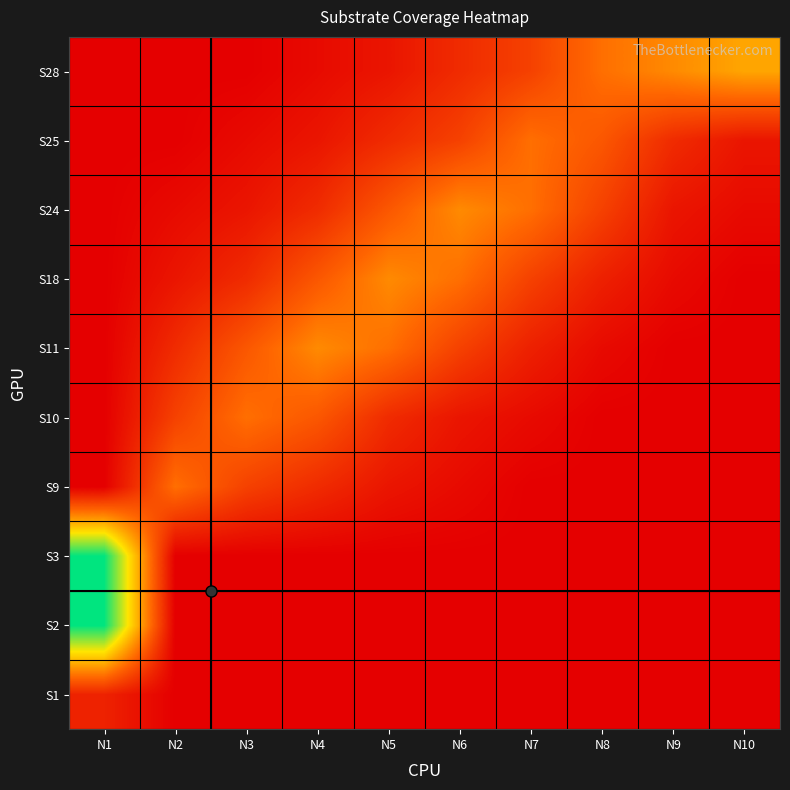

What is the maximum value shown in the chart?

1.0